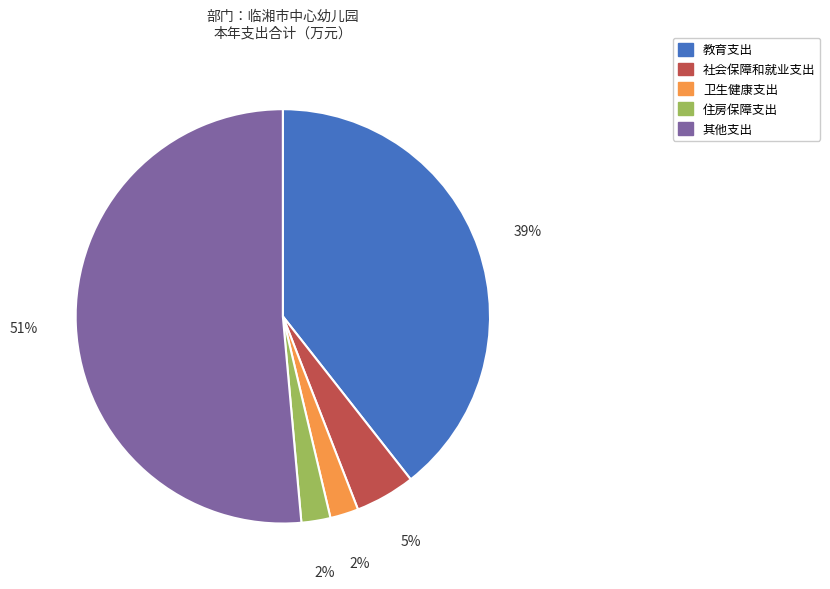

What percentage is the 住房保障支出 slice, to the nearest percent?

2%